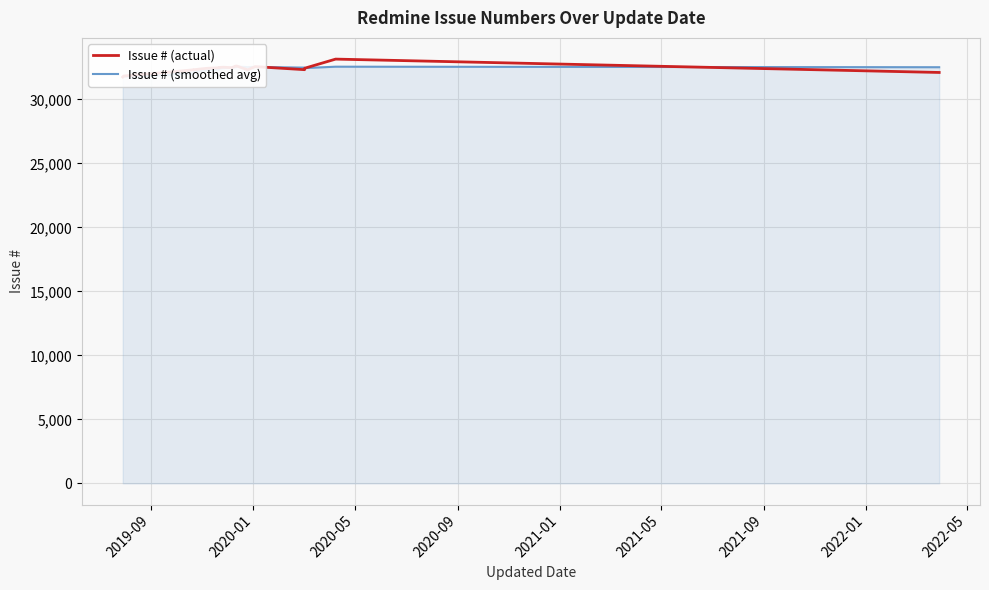

True or false: Issue # (actual) has a value of 8927.7 at 13.

False